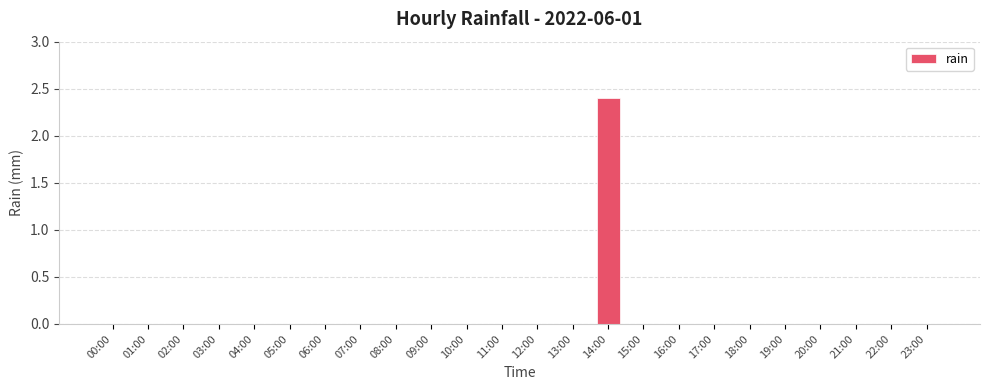

What is the average value?

0.1